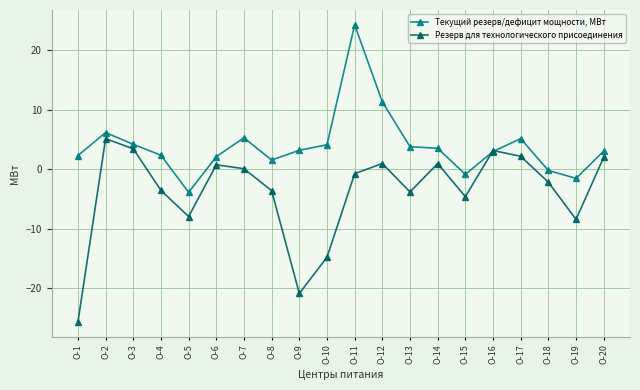

Where does the Резерв для технологического присоединения series first go above 0?

О-2